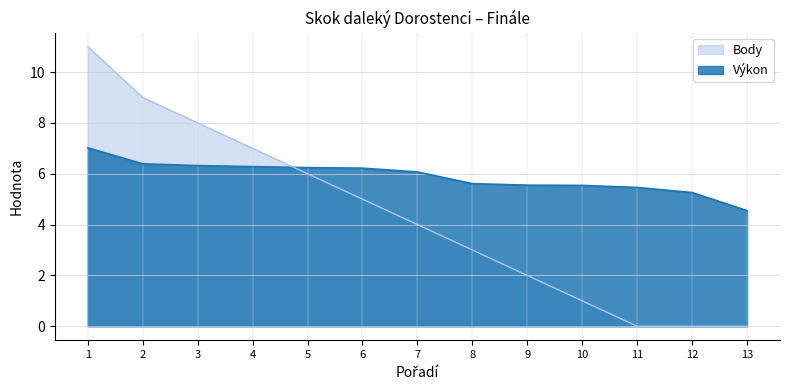

What is the difference between the maximum and second lowest values in the Body series?

11.0